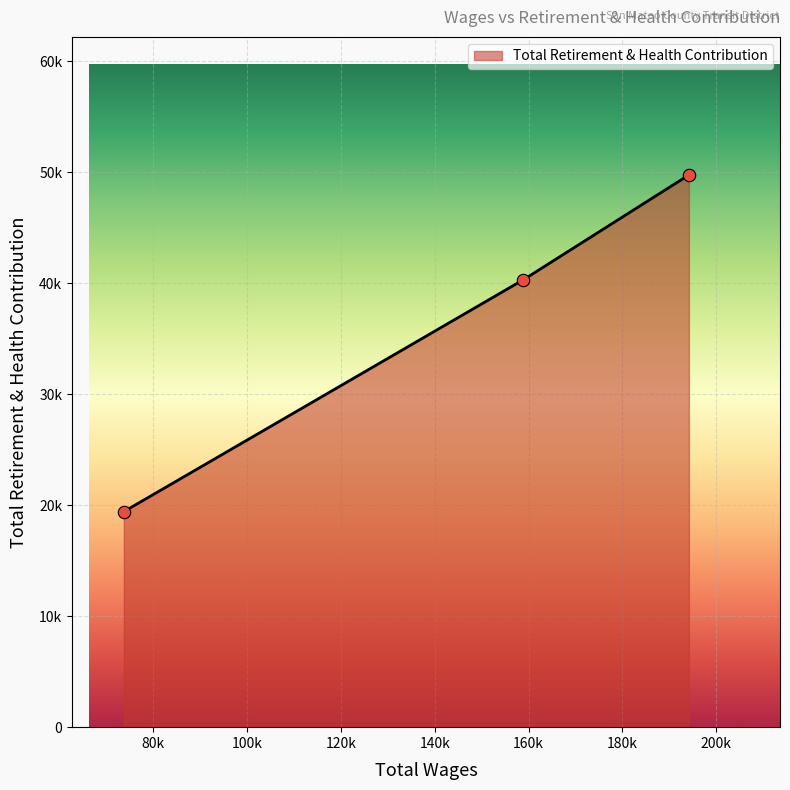

Approximately how many times larger is the value at 158835.0 compared to 194161.0?

0.8